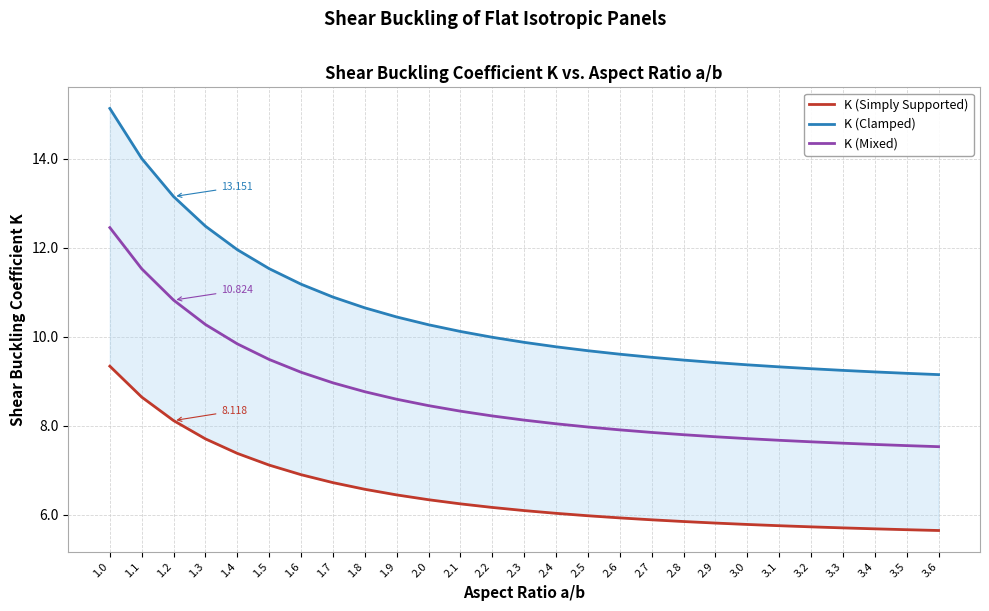

What is the difference between the K (Mixed) values at 1.4 and 2.8?

2.0